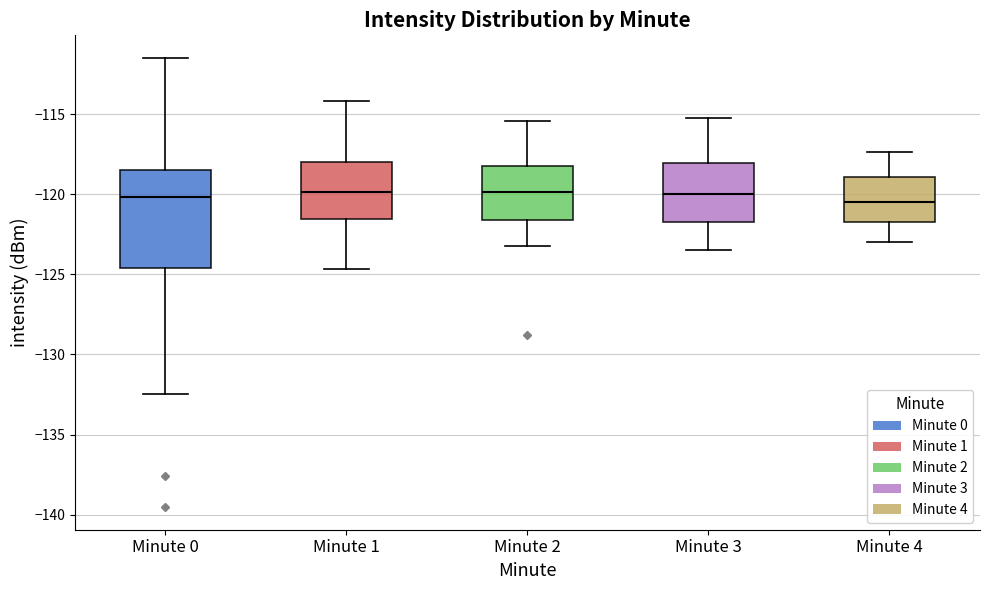

Which box is the tallest, from its lower edge to its upper edge?

Minute 0